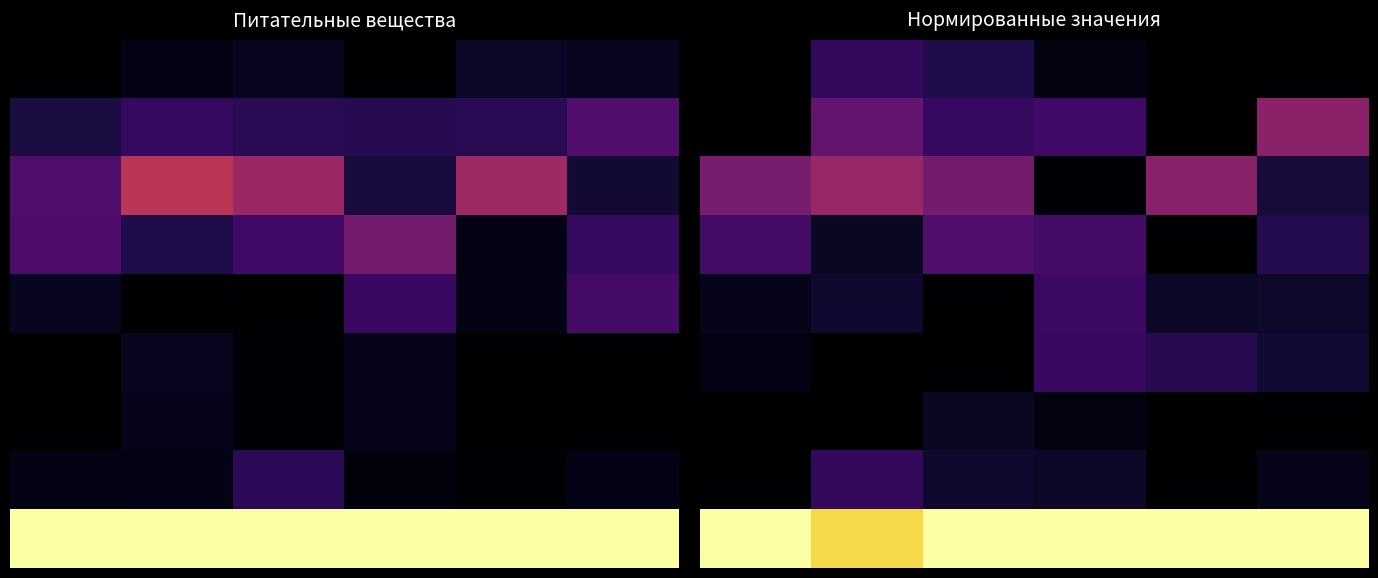

Between 26 and 18, which is larger?

18